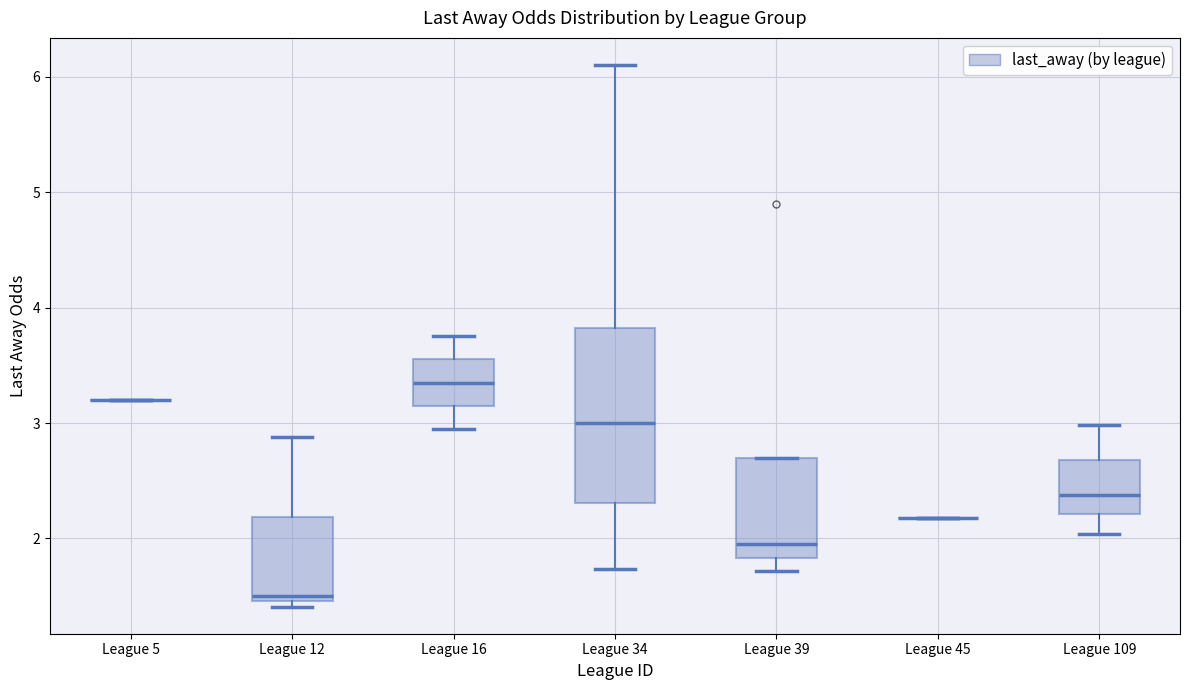

Where does the upper whisker of the box for League 16 end on the y-axis? The values are not printed on the chart, so give them approximately, as read against the axis.

3.8